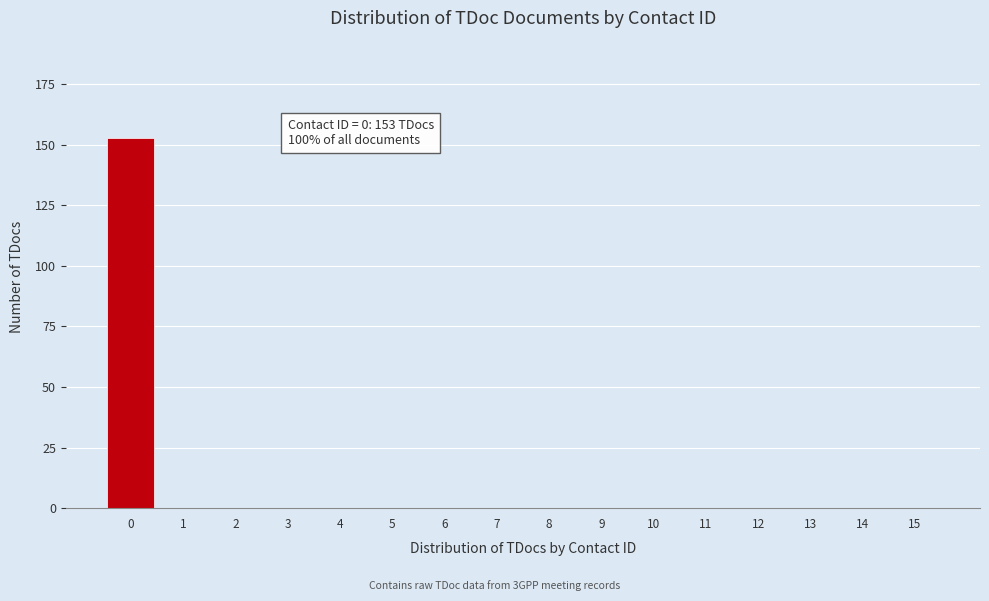

Reading left to right, list all the values displayed in this chart.

0=153	1=0	2=0	3=0	4=0	5=0	6=0	7=0	8=0	9=0	10=0	11=0	12=0	13=0	14=0	15=0